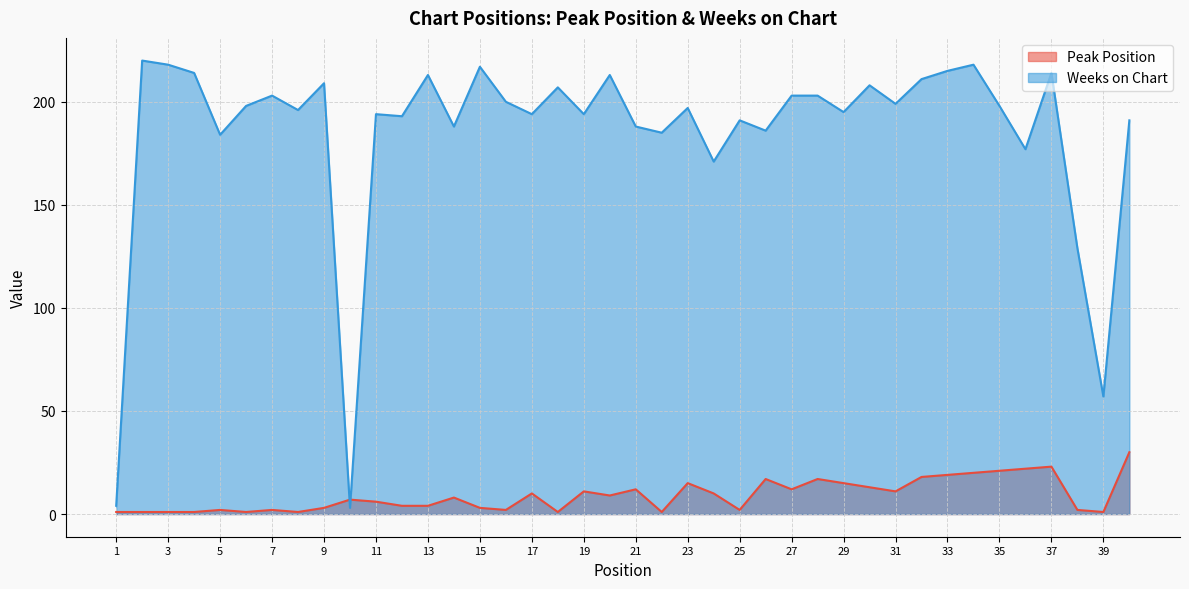

Read the Peak Position value at 29, to the nearest 5.

15